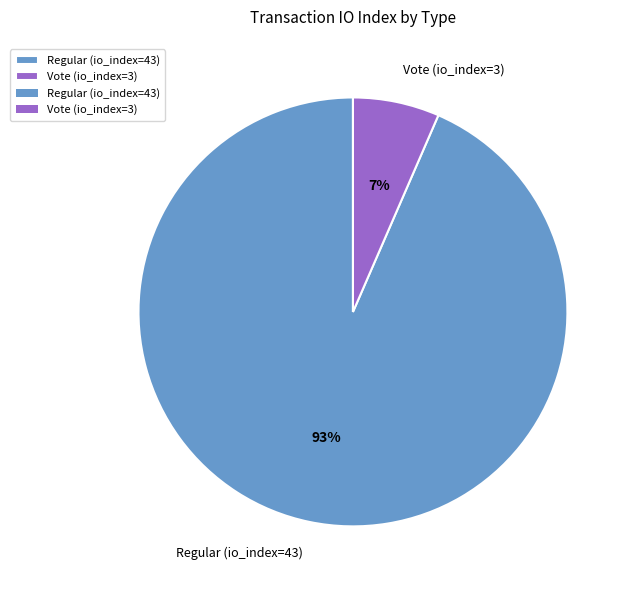

Is Regular (io_index=43) the majority of the pie?

Yes